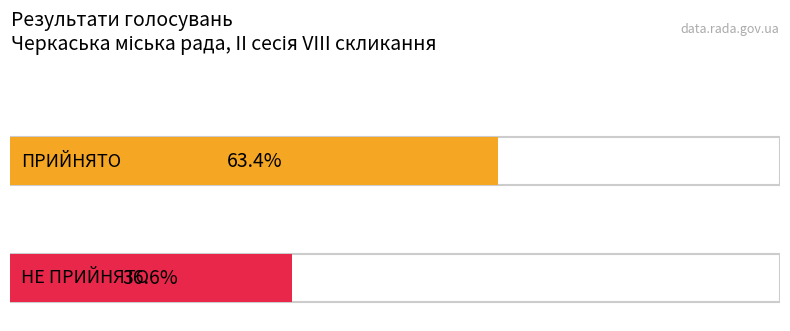

What is the ratio of the value at ПРИЙНЯТО to the value at НЕ ПРИЙНЯТО?

1.7